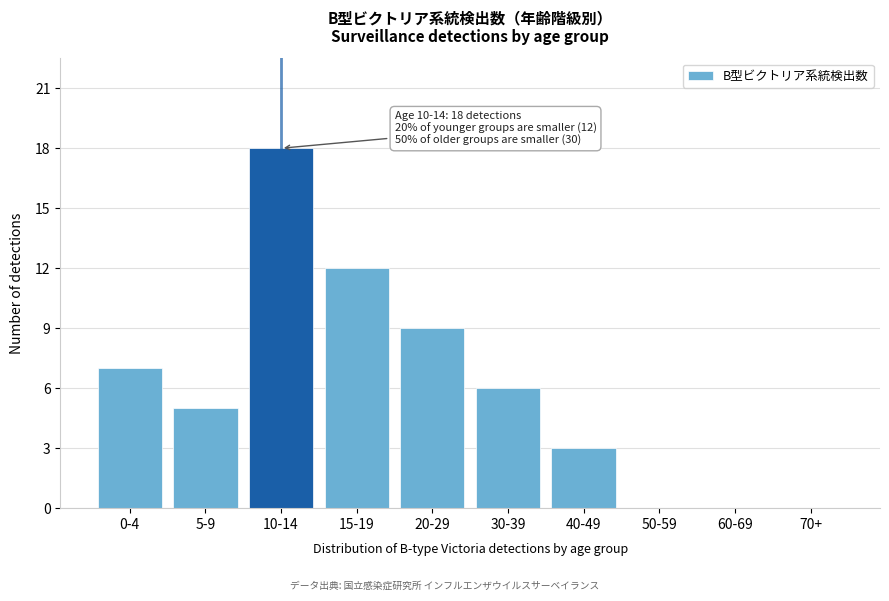

Reading left to right, what are all the values shown in this chart?

0-4=7	5-9=5	10-14=18	15-19=12	20-29=9	30-39=6	40-49=3	50-59=0	60-69=0	70+=0